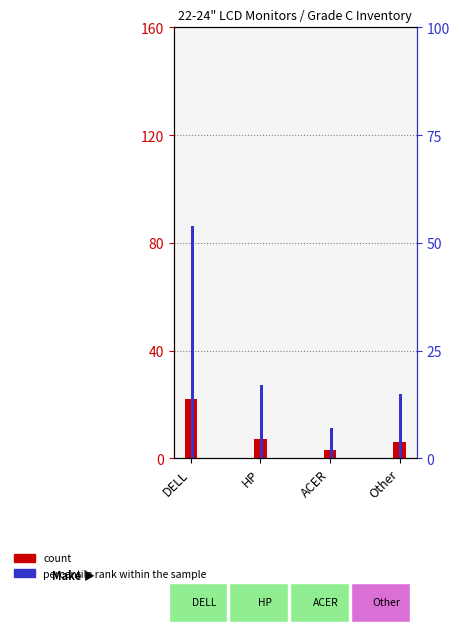

Reading left to right, transcribe all the data shown in this chart.

count: 22	7	3	6
percentile rank within the sample: 54	17	7	15